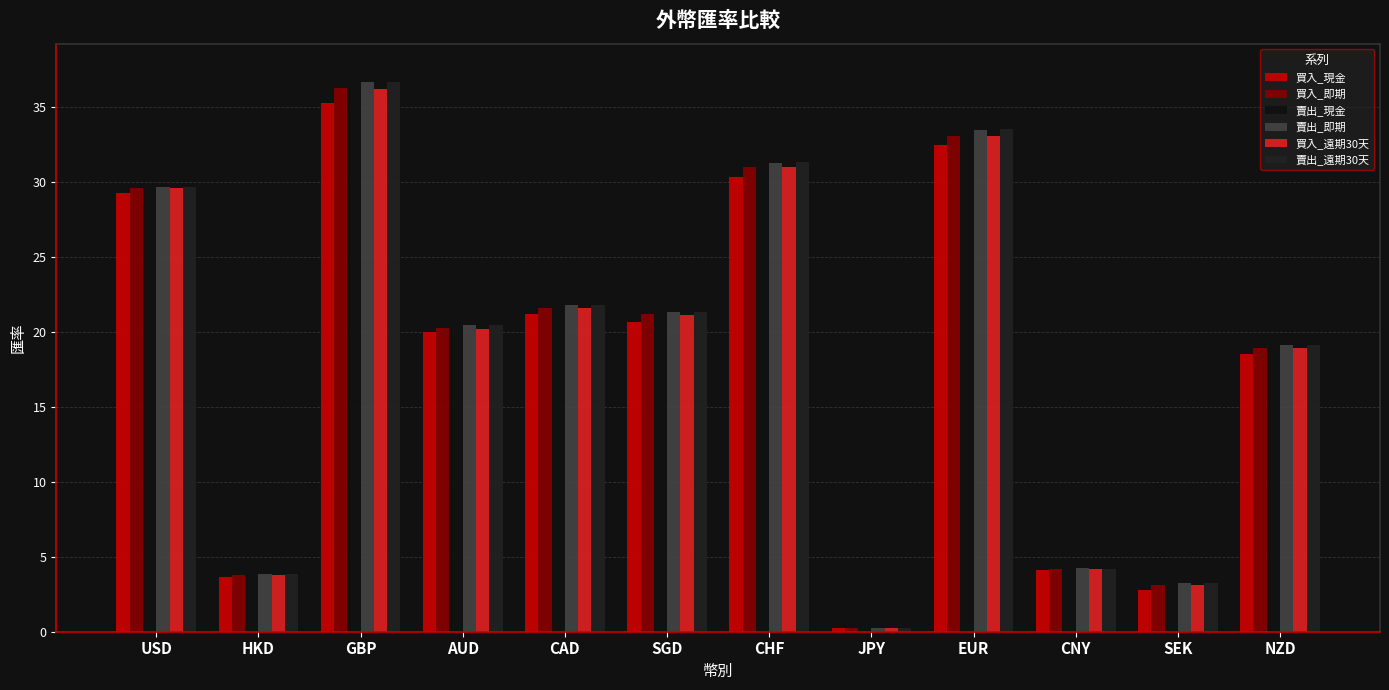

Rank the categories by 賣出_現金 value from lowest to highest.

JPY, SEK, HKD, CNY, NZD, AUD, SGD, CAD, USD, CHF, EUR, GBP